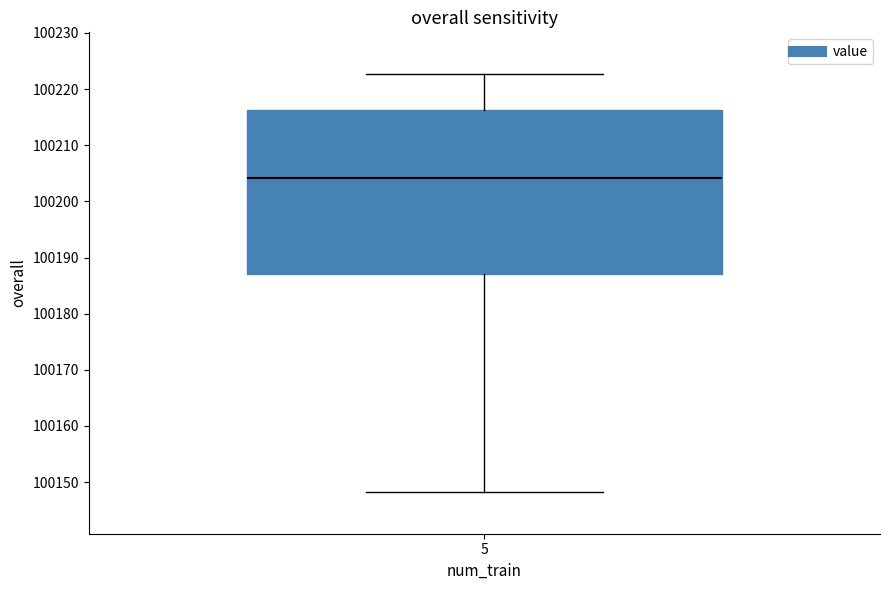

Transcribe this box plot: give where the median line is, the range the box spans, and where the two whiskers end, as read against the y-axis. The values are not printed on the chart, so give them approximately, as read against the axis.

median 100204, box 100187 to 100216, whiskers 100148 to 100223